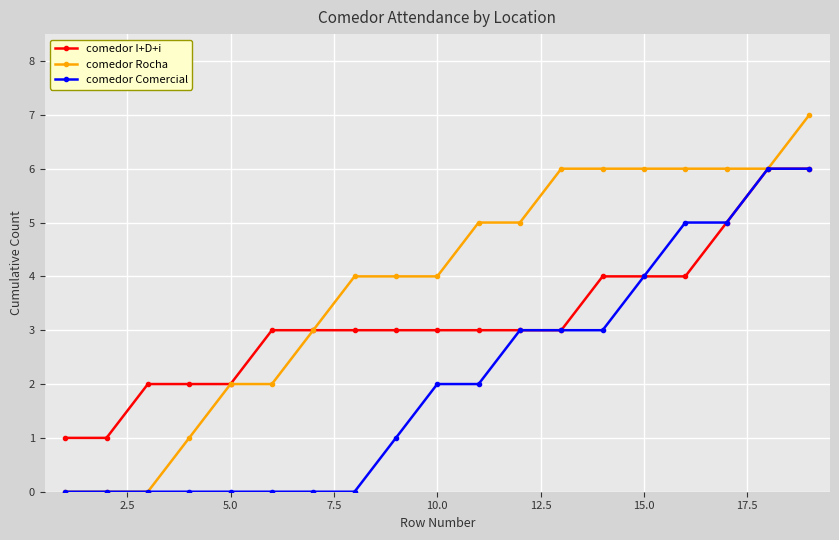

Which series has the largest range (max minus min)?

comedor Rocha